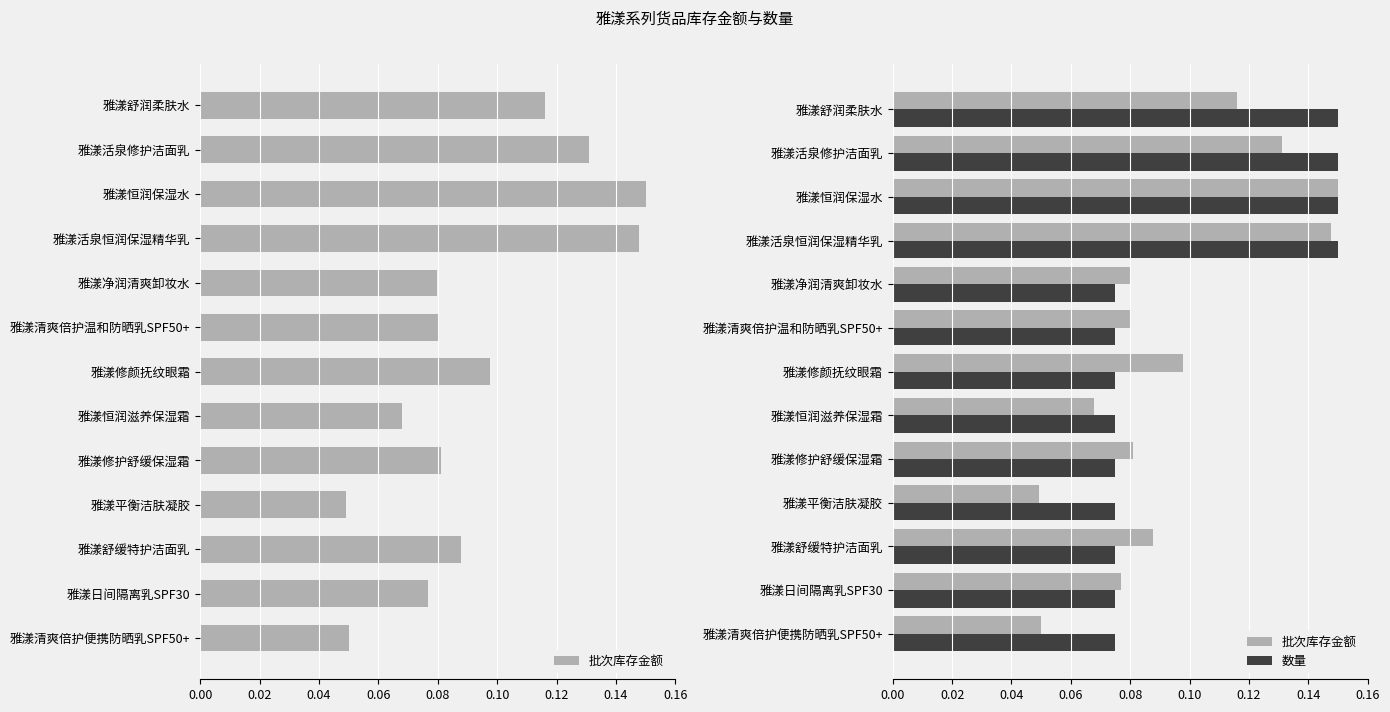

What are all the series names shown in the legend?

批次库存金额, 数量